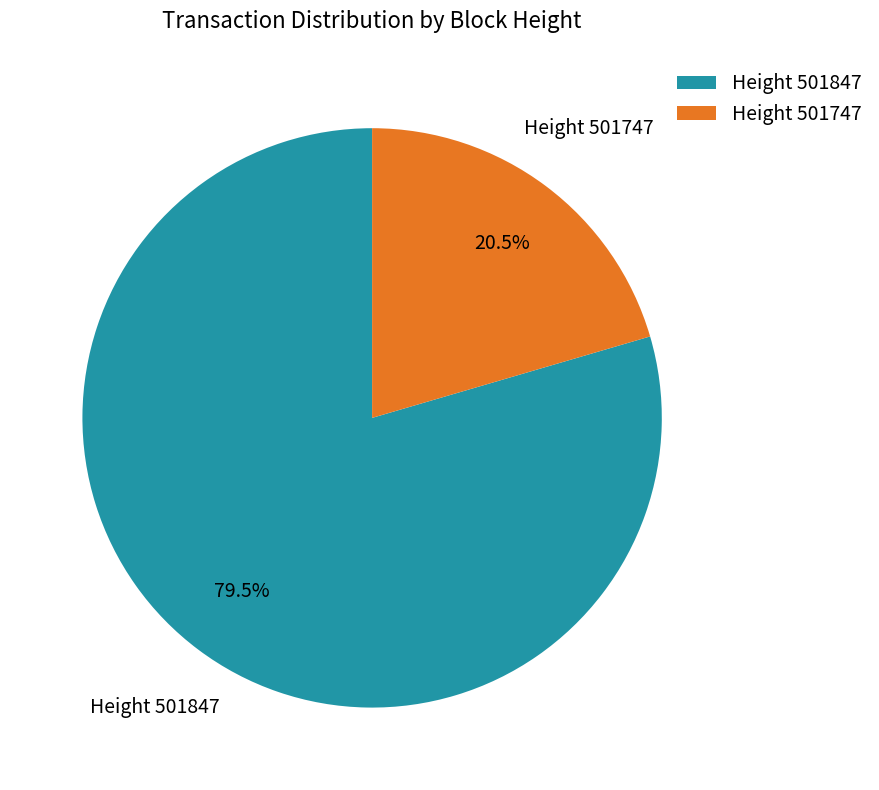

Do Height 501747 and Height 501847 together represent more than half of the pie?

Yes